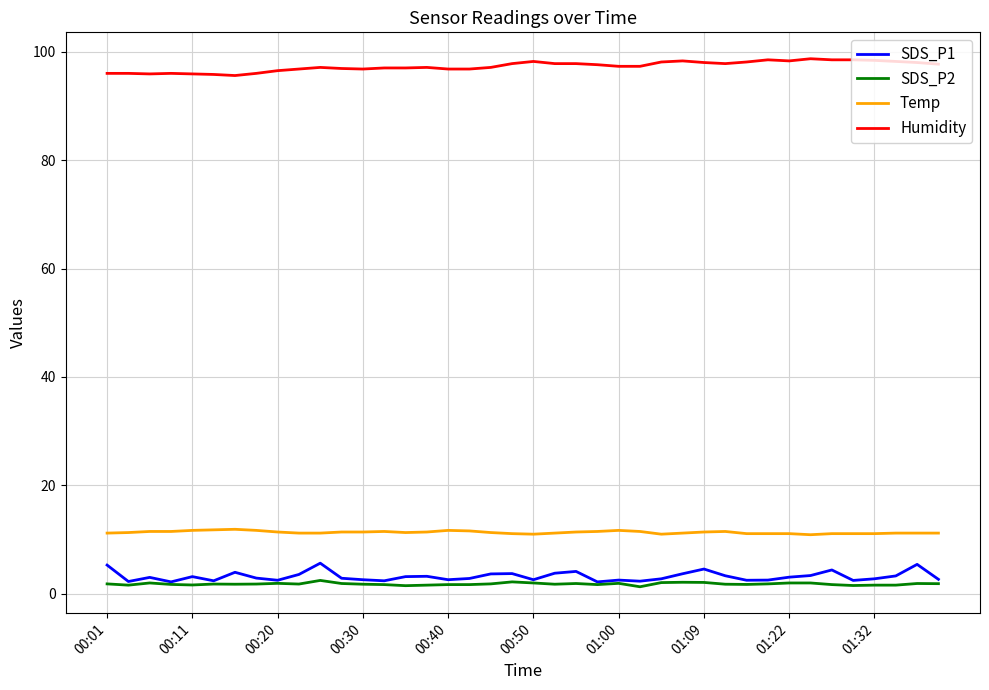

True or false: Temp has more than 0 interior local peaks.

True